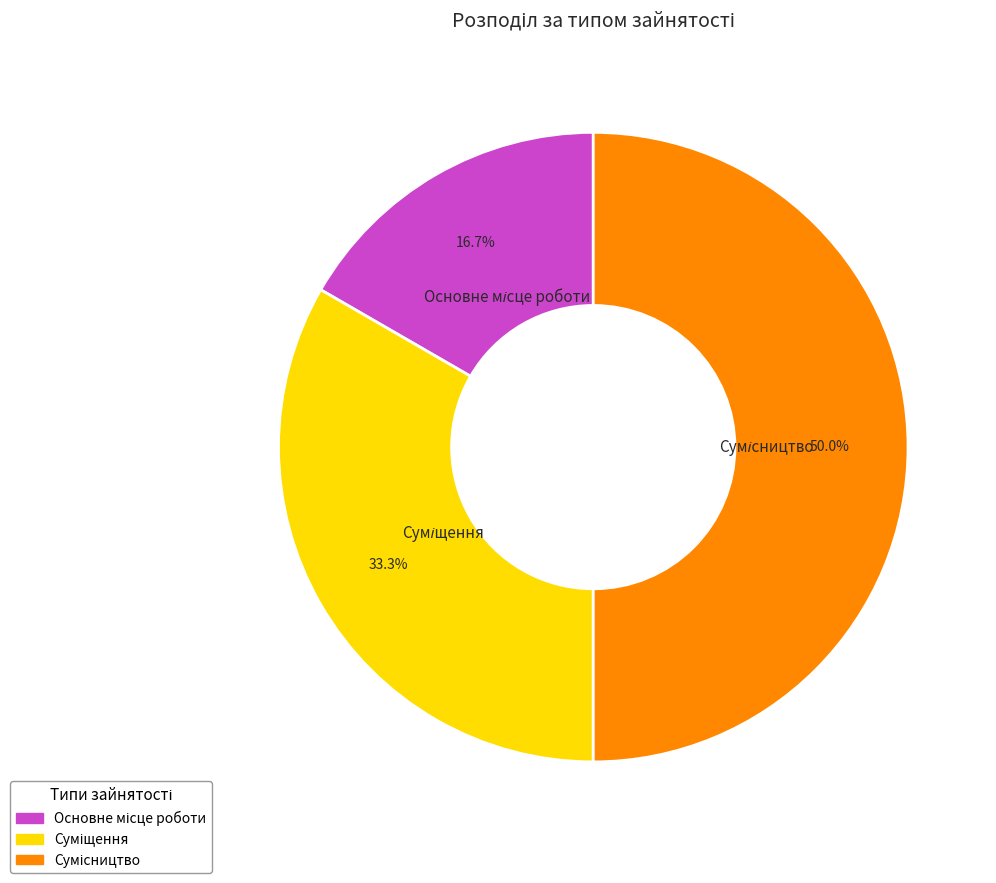

True or false: Сумісництво accounts for 50% of the total.

True